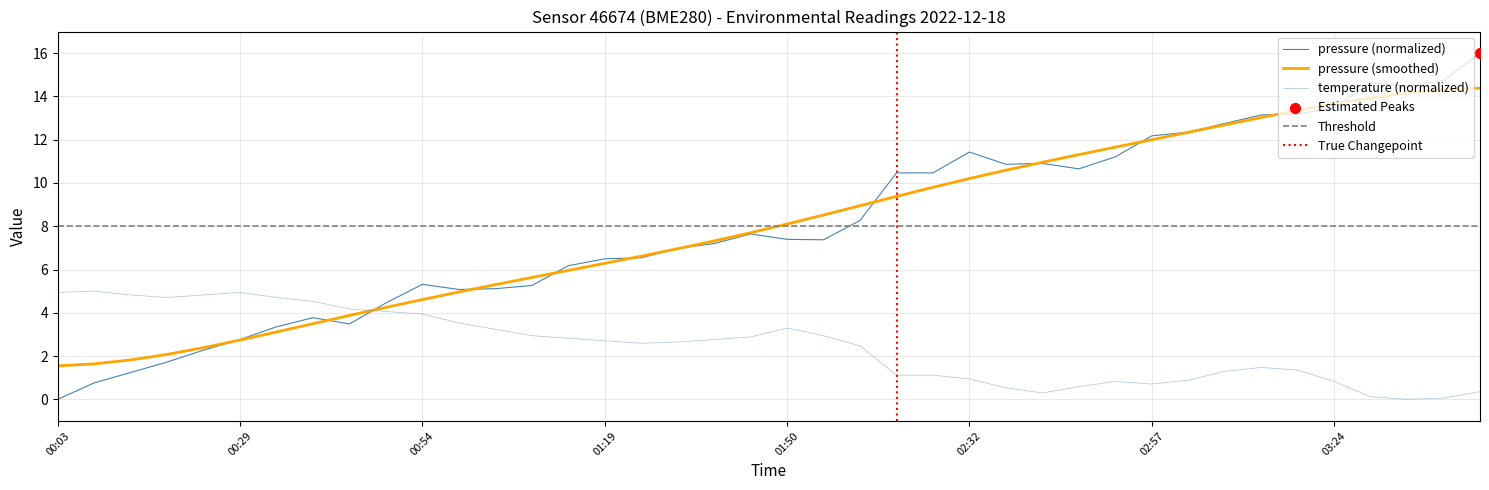

Which series contains the lowest Y value?

pressure